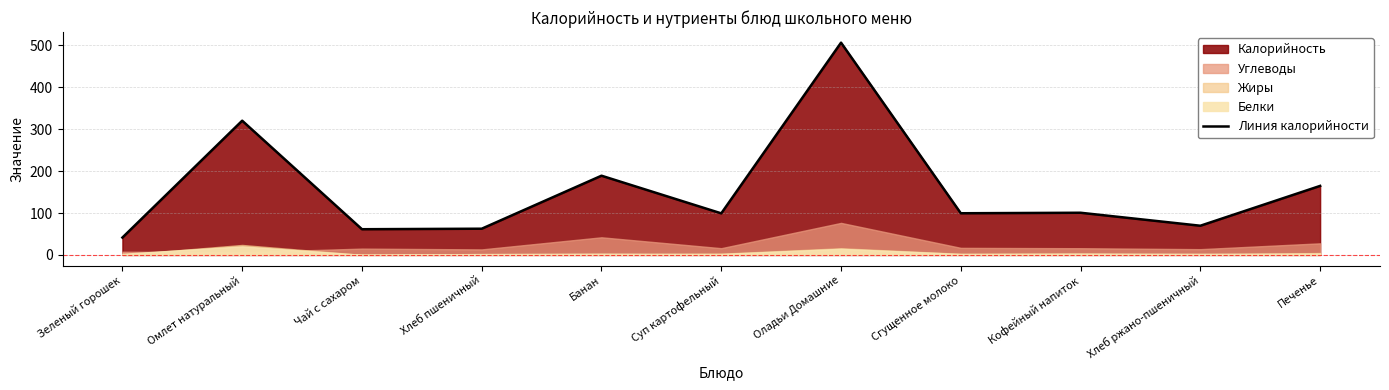

True or false: Линия калорийности has a value of 26.7 at Хлеб ржано-пшеничный.

False